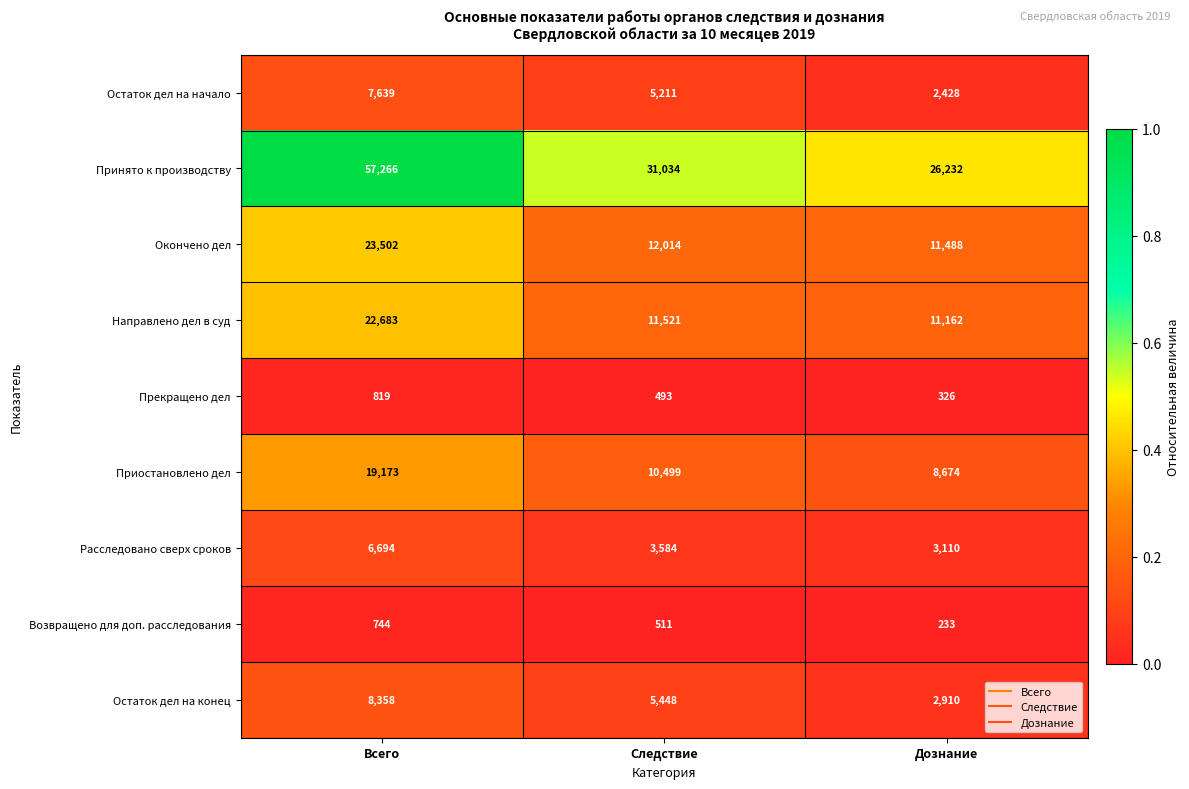

What is the maximum value for Приостановлено дел?

19173